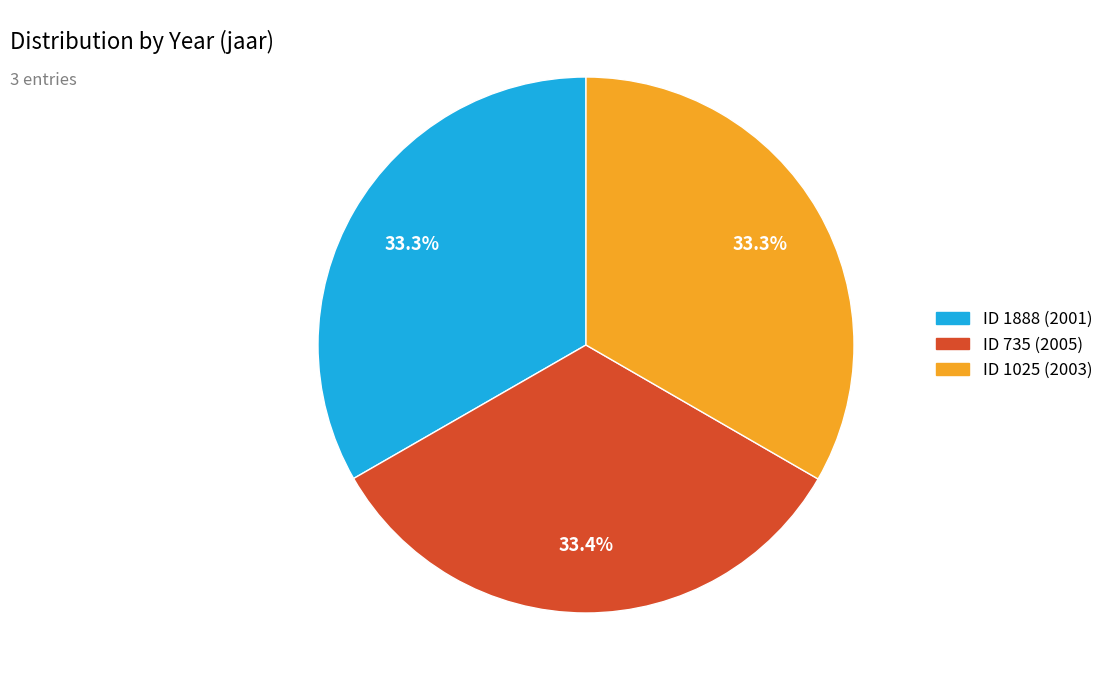

How many segments does this pie chart have?

3